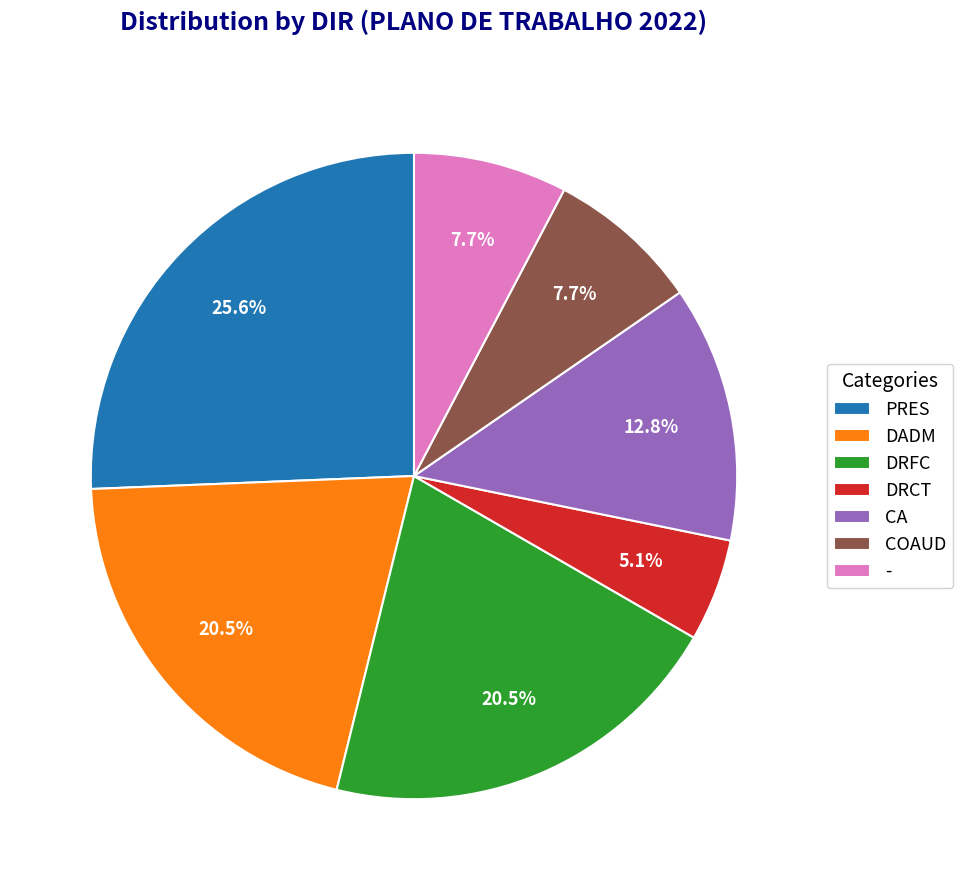

Do CA and DADM together represent more than half of the pie?

No